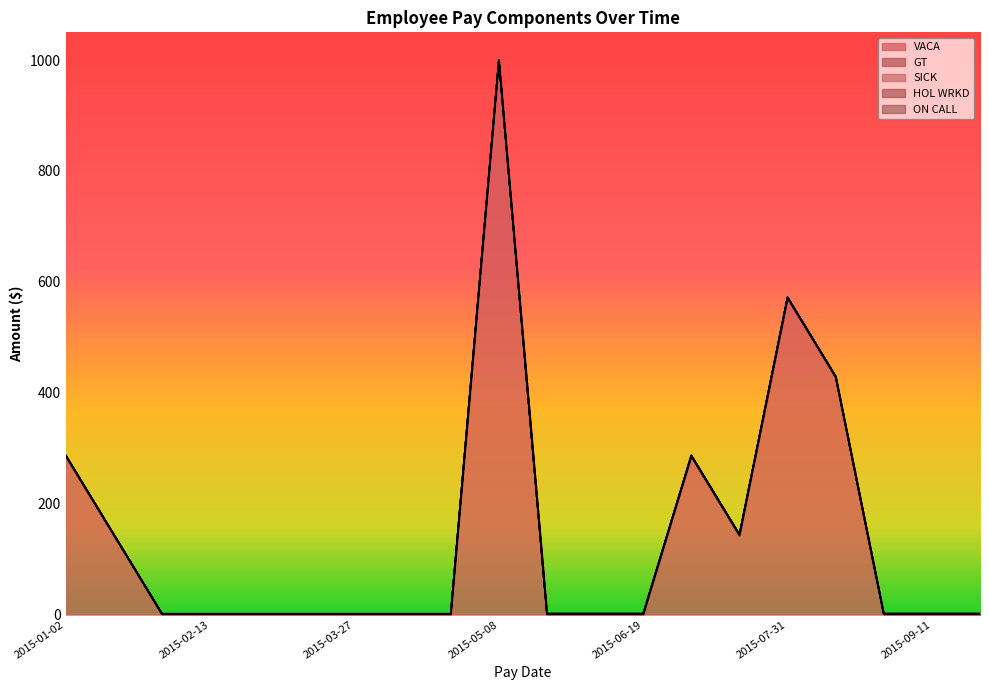

Rank the series by their maximum value, from lowest to highest.

SICK, HOL WRKD, ON CALL, GT, VACA